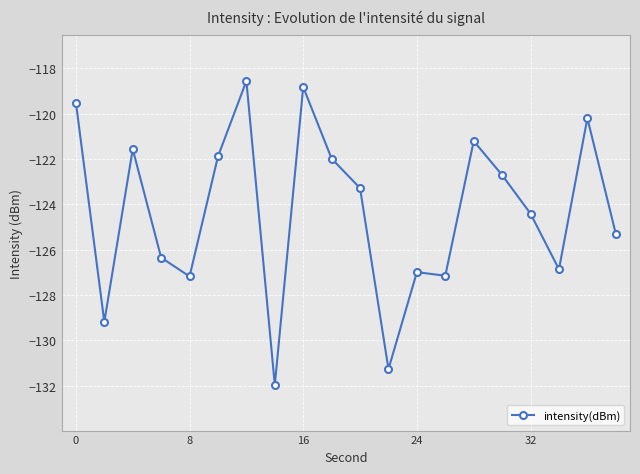

True or false: there are more than 0 points higher than both neighbors.

True